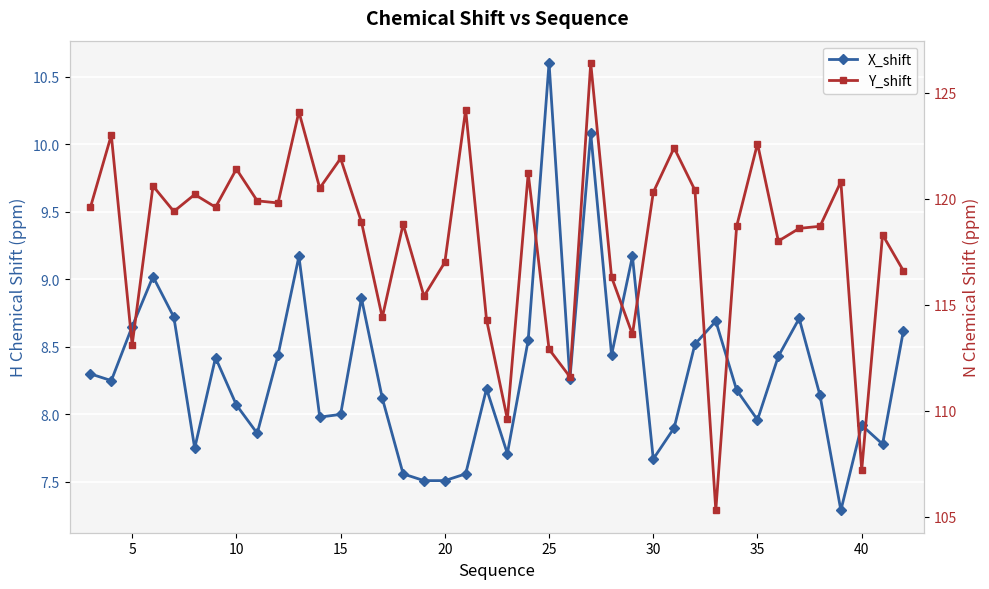

True or false: X_shift and Y_shift intersect in this chart.

False